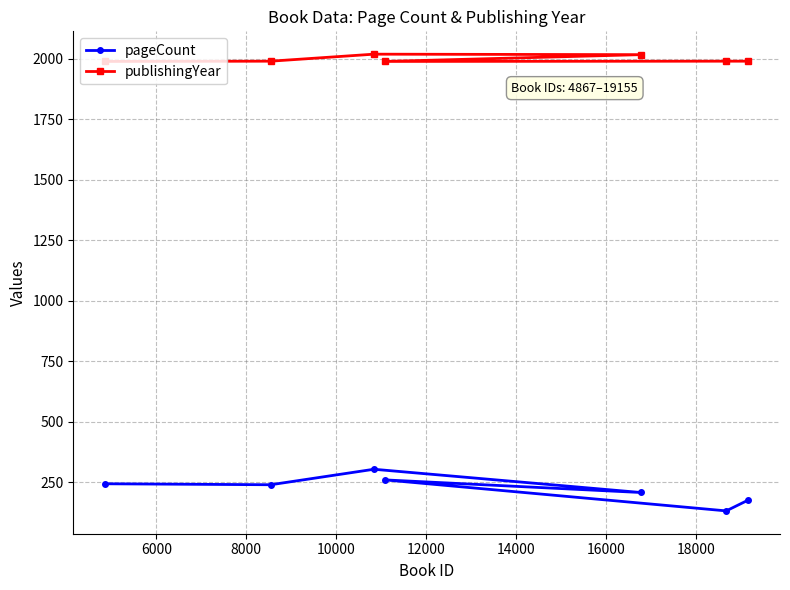

What is the value of the pageCount point at the 3rd from the left?

304